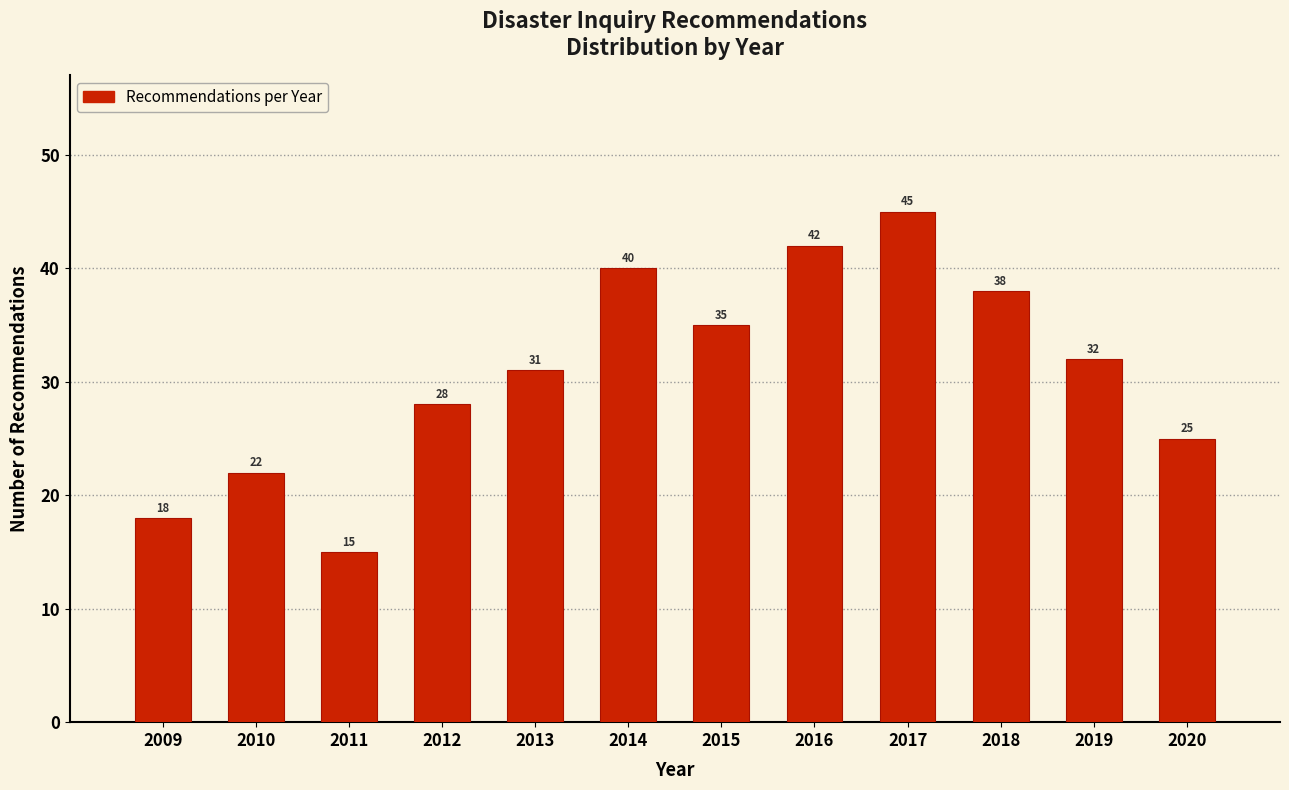

Reading left to right, what are all the values shown in this chart?

2009=18	2010=22	2011=15	2012=28	2013=31	2014=40	2015=35	2016=42	2017=45	2018=38	2019=32	2020=25